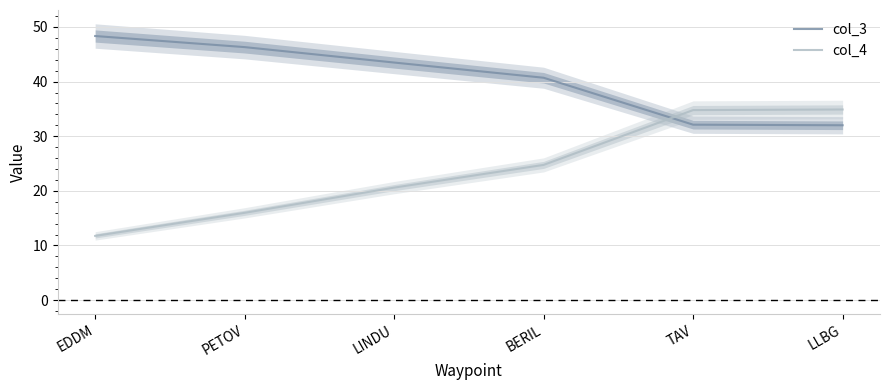

What position from the left is PETOV?

2